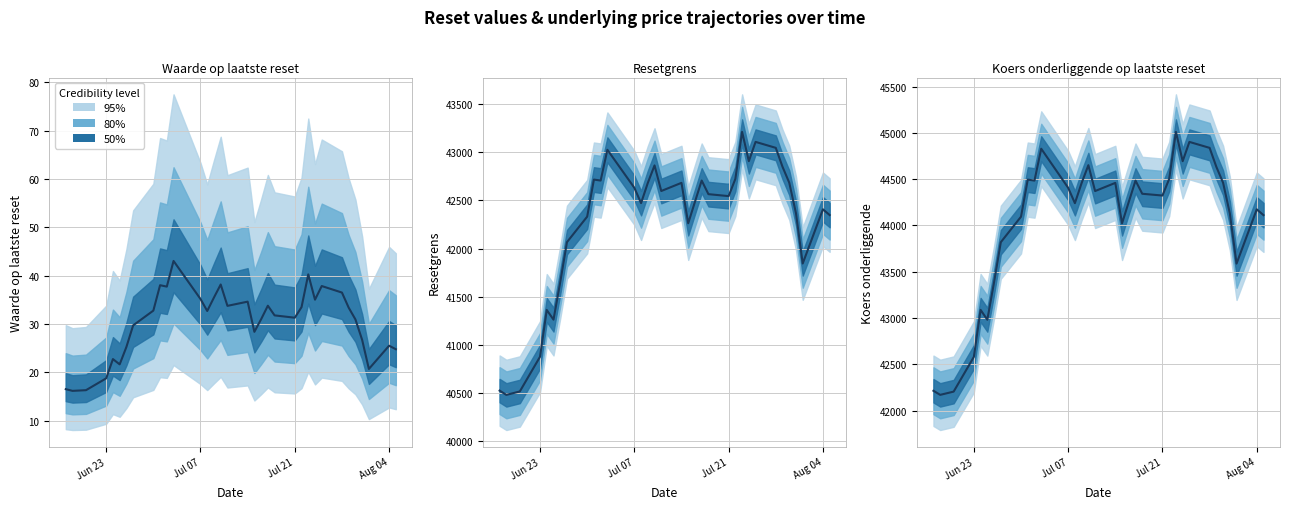

At which category does the data reach its first local valley?

Jul 07